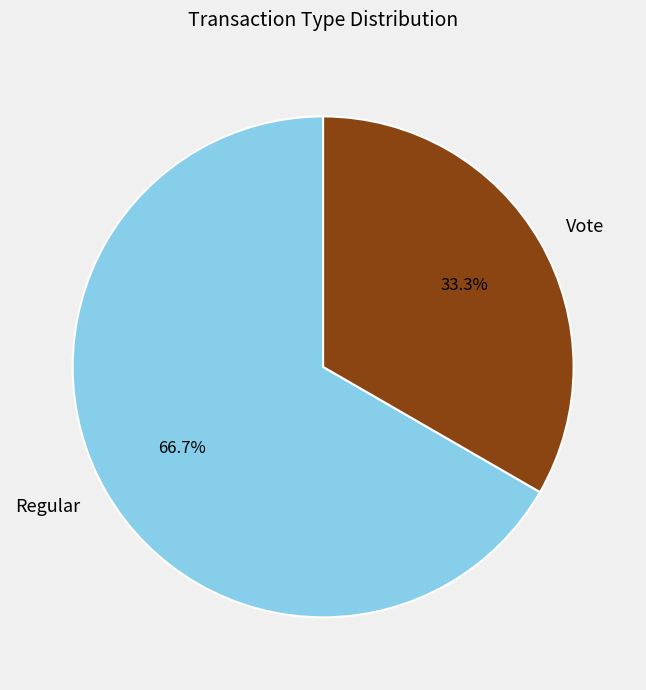

What is the largest slice in the pie chart?

Regular